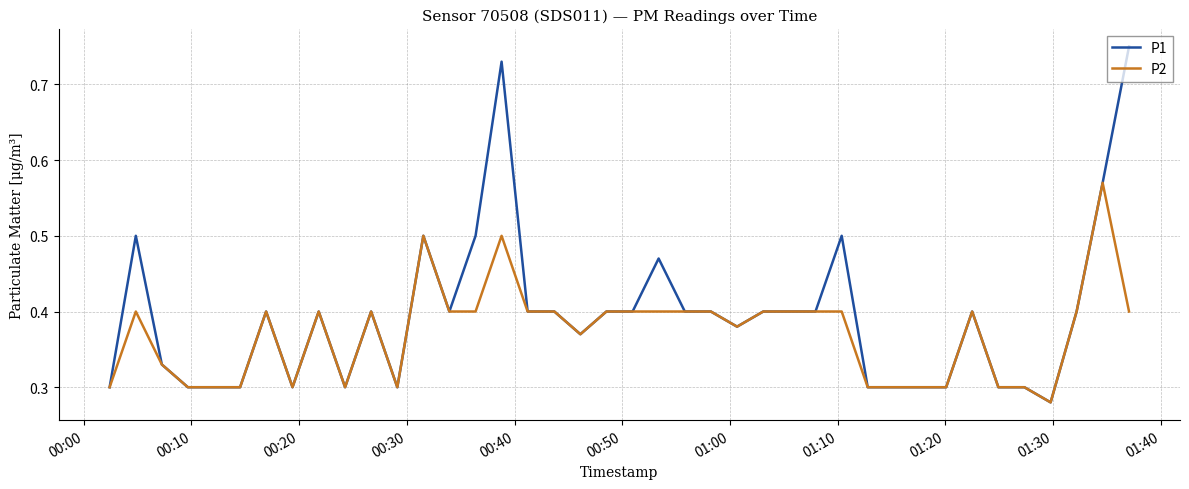

At how many categories does at least one series exceed 0?

40